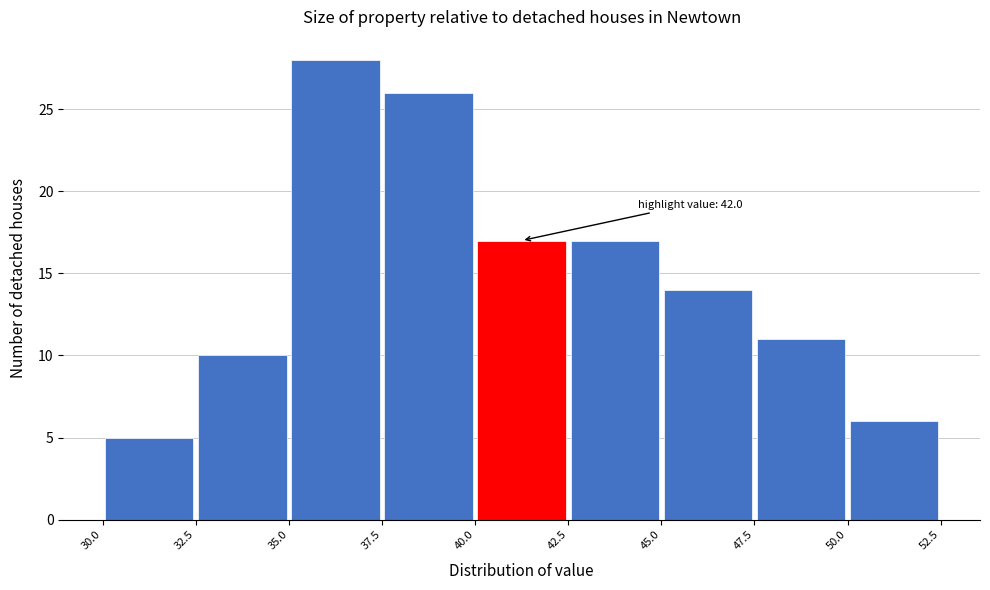

Over which range of the x-axis is the bar tallest?

35.0 to 37.5